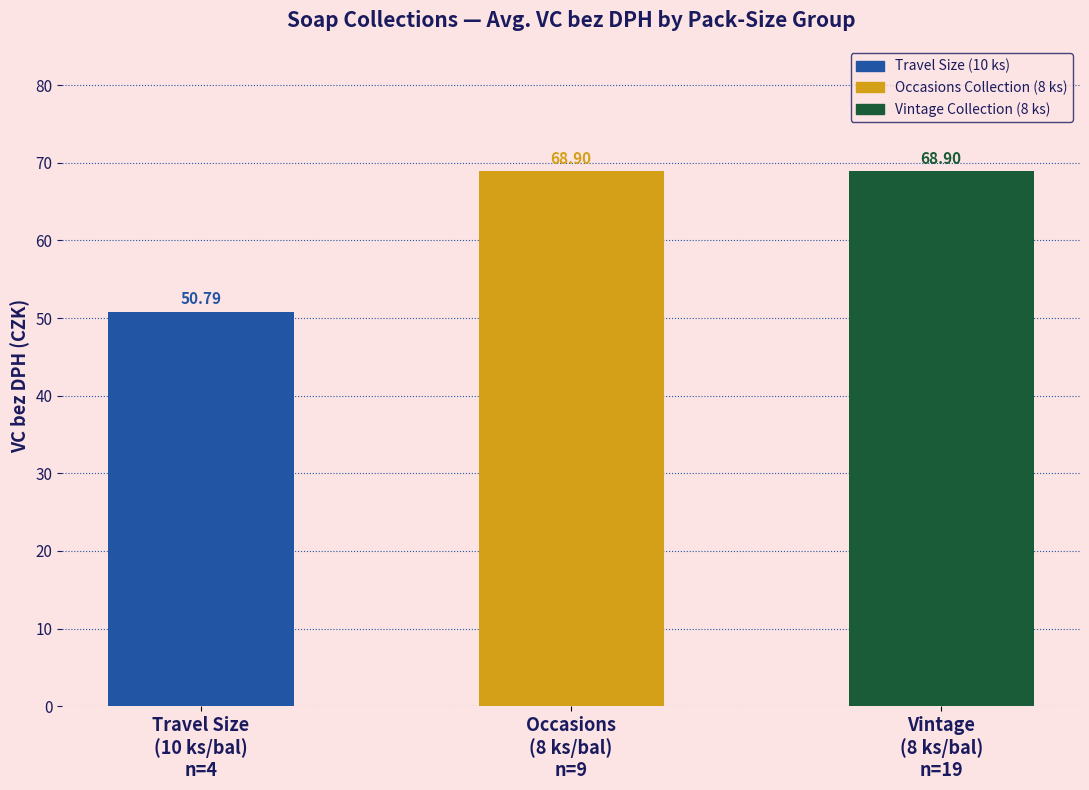

Is it true that the value at Vintage
(8 ks/bal)
n=19 is 68.9?

True